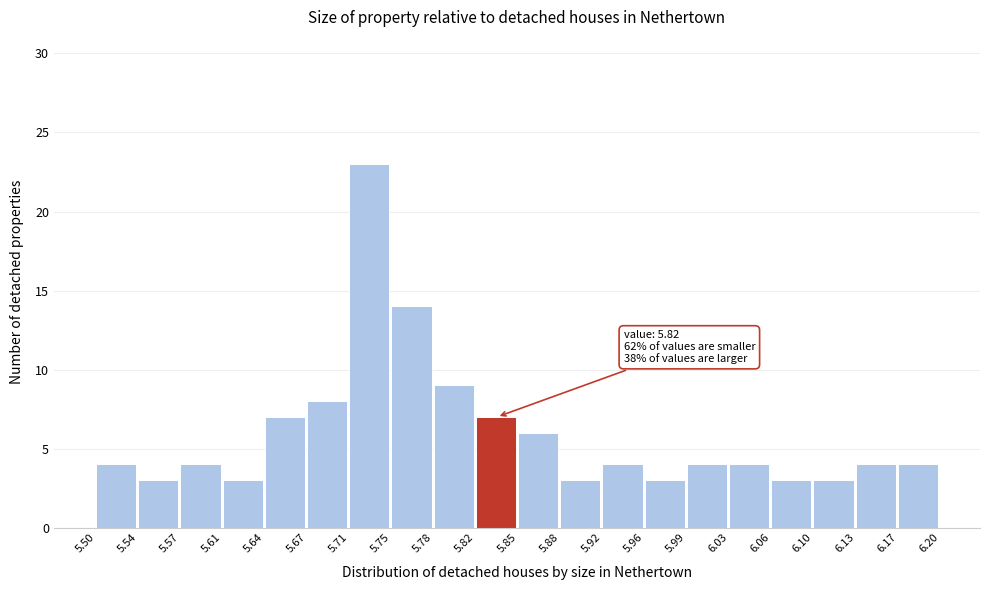

Which range on the x-axis has the tallest bar?

5.71 to 5.75